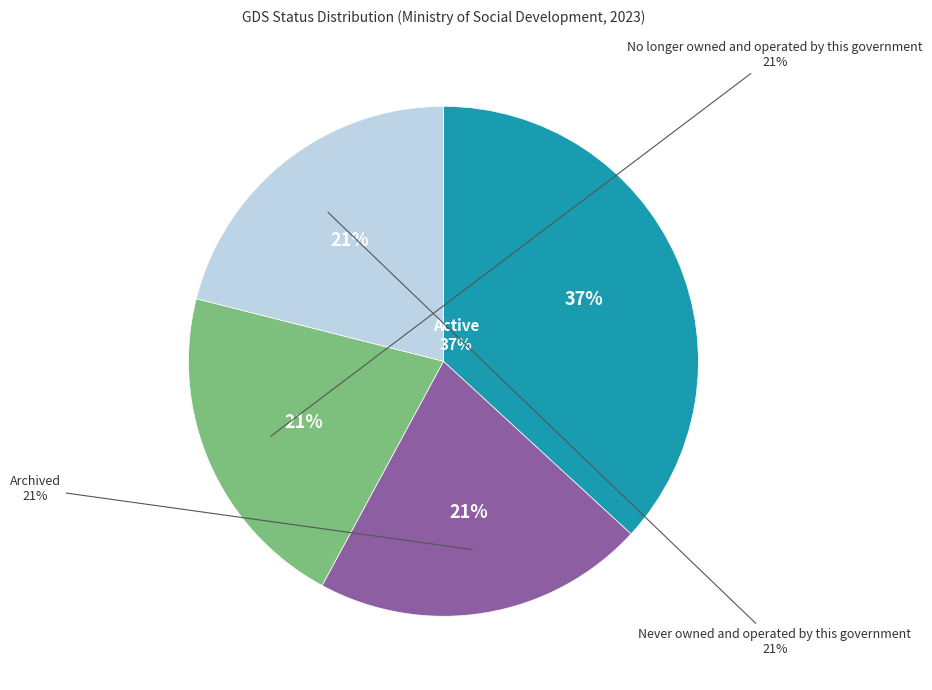

To the nearest percent, what is the combined percentage of Never owned and operated by this government and Active?

58%